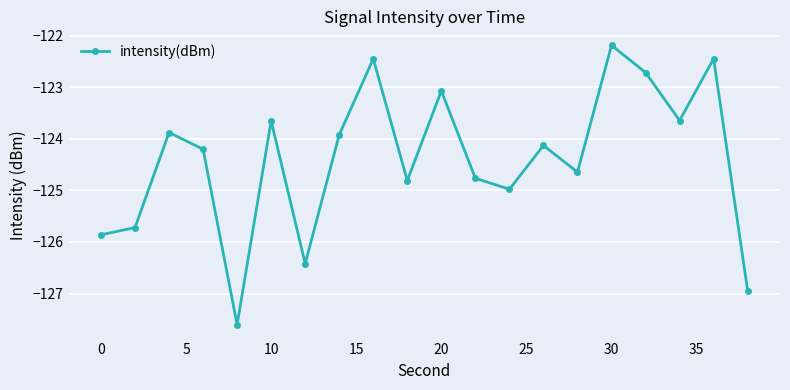

What is the maximum value shown in the chart?

-122.2